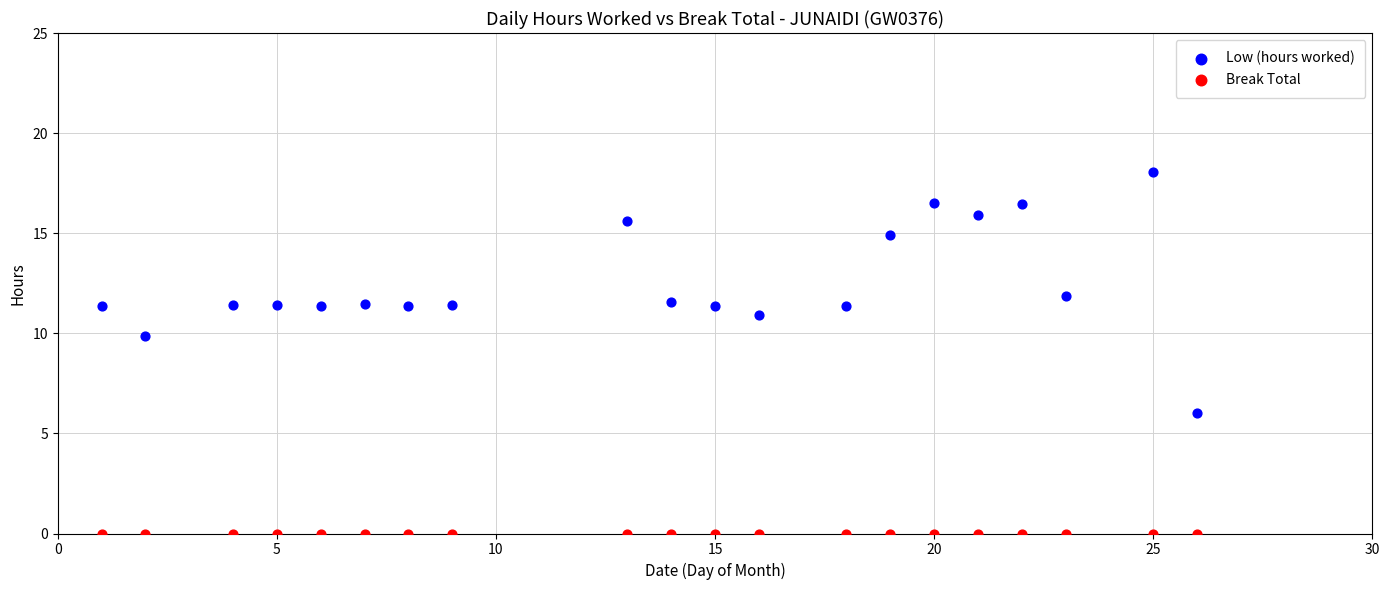

Which series reaches the minimum Y coordinate?

Break Total